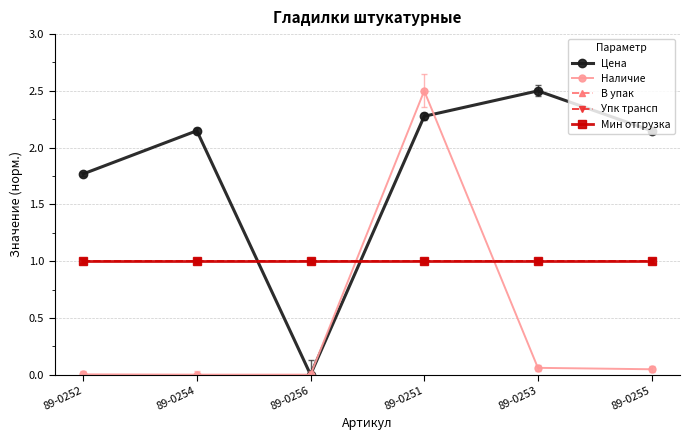

Reading right to left, transcribe all the data shown in this chart.

Цена: 2.1	2.5	2.3	0.0	2.1	1.8
Наличие: 0.0	0.1	2.5	0.0	0.0	0.0
В упак: 1.0	1.0	1.0	1.0	1.0	1.0
Упк трансп: 1.0	1.0	1.0	1.0	1.0	1.0
Мин отгрузка: 1.0	1.0	1.0	1.0	1.0	1.0